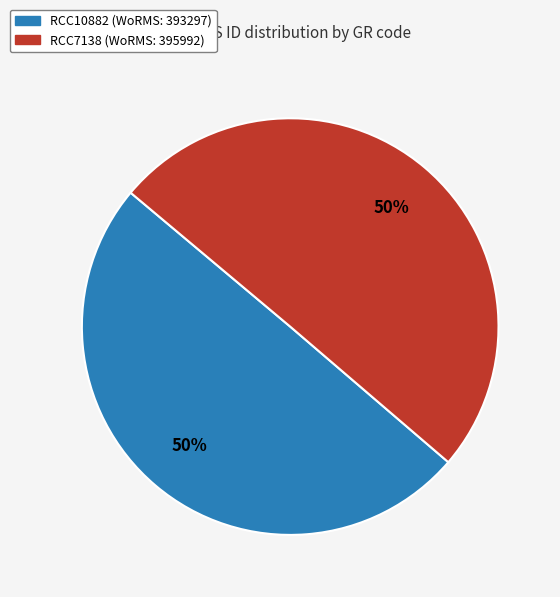

Approximately how many times larger is the value at RCC7138 compared to RCC10882?

1.0